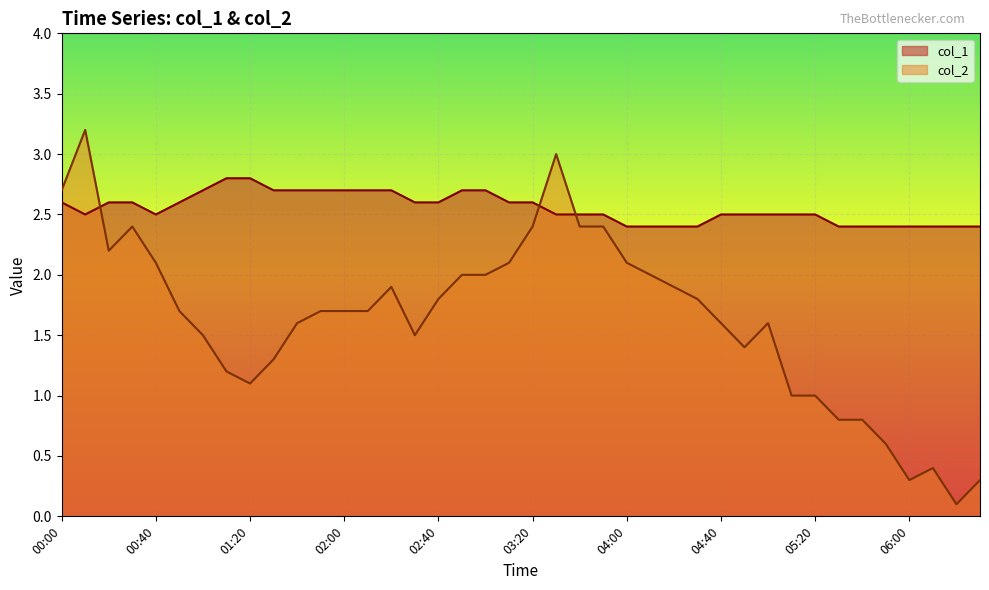

True or false: col_1 has more than 2 interior local peaks.

False